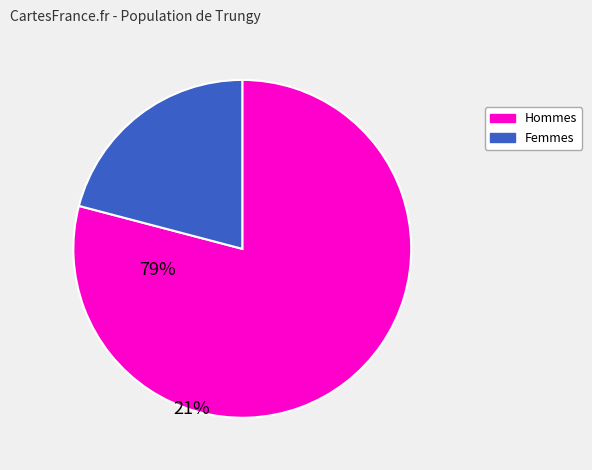

Is there a majority slice in this chart?

Yes